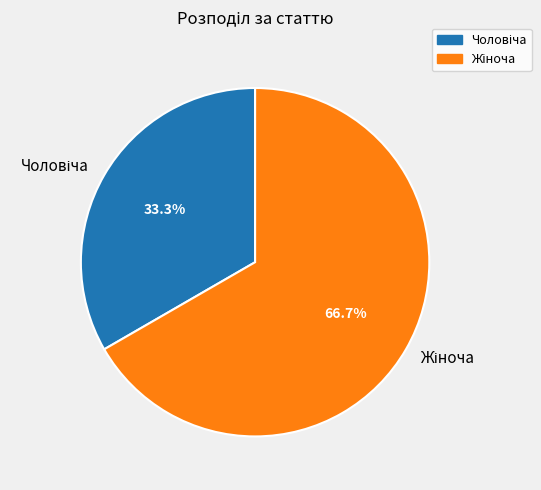

Is there a majority slice in this chart?

Yes